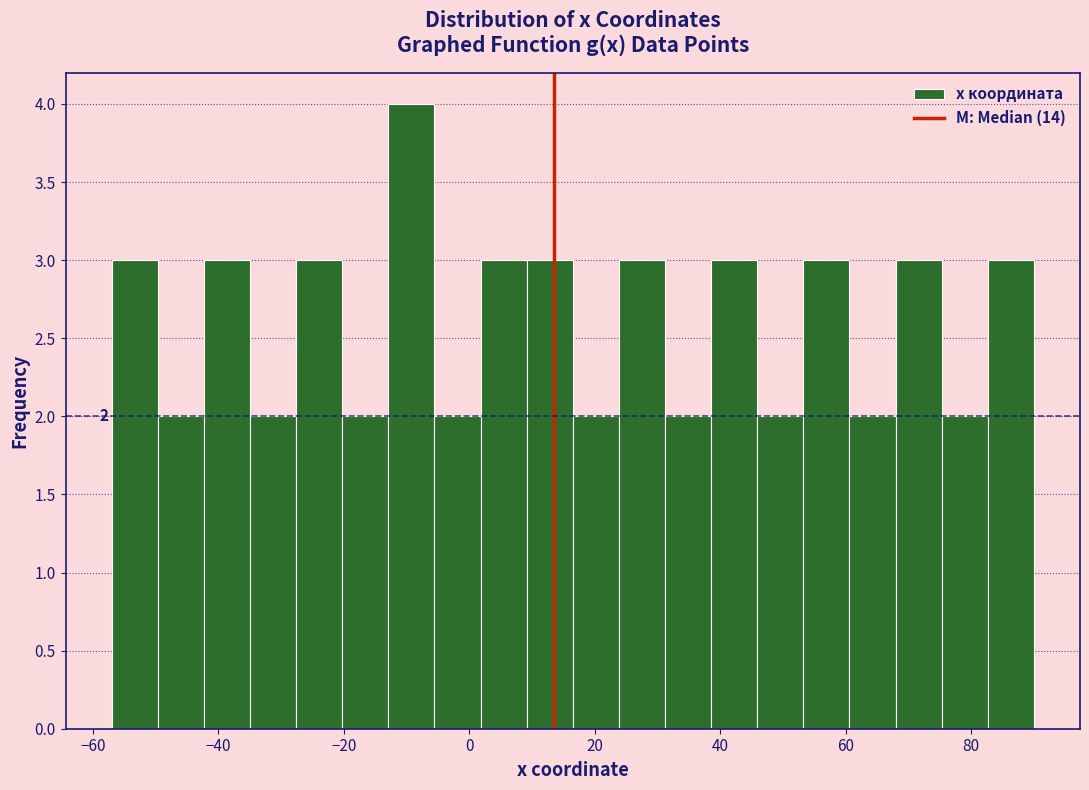

Around what value on the x-axis is the tallest bar? Give the approximate position of its centre, as read against the axis.

-10